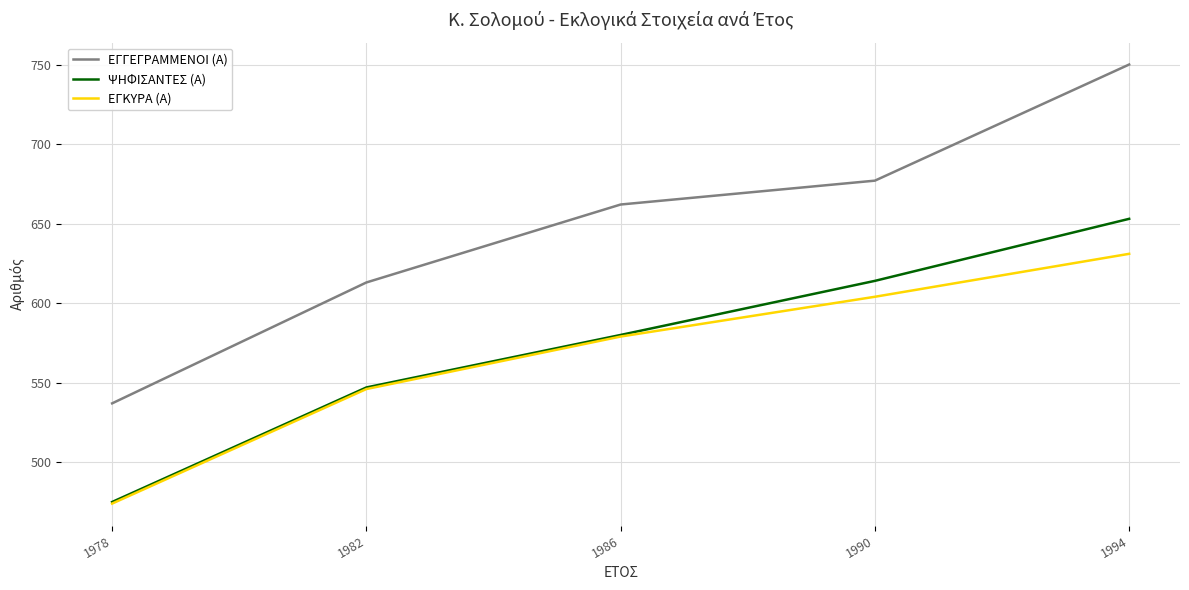

True or false: ΕΓΚΥΡΑ (Α) and ΕΓΓΕΓΡΑΜΜΕΝΟΙ (Α) cross at least once.

False